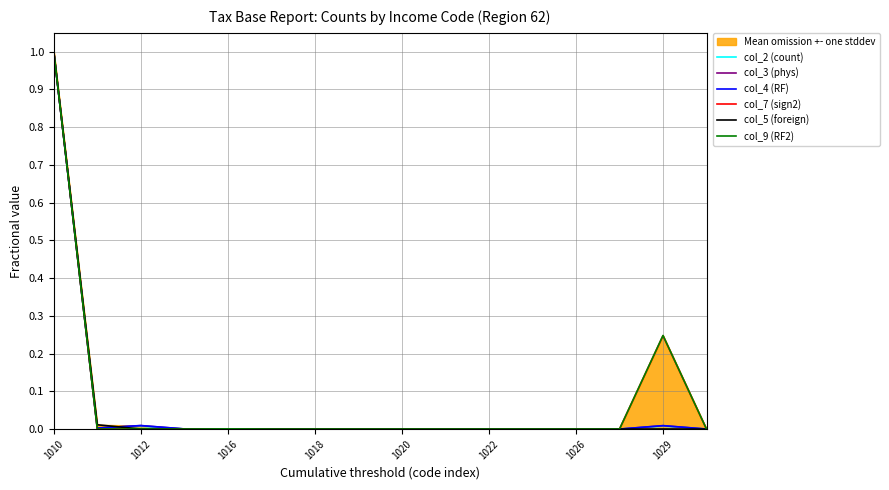

What is the label of the 1st point from the left?

1010